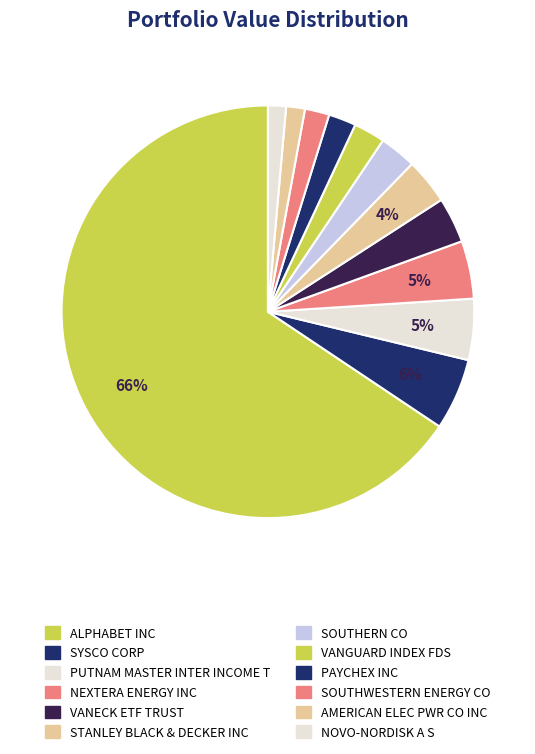

How many slices are in this pie chart?

12